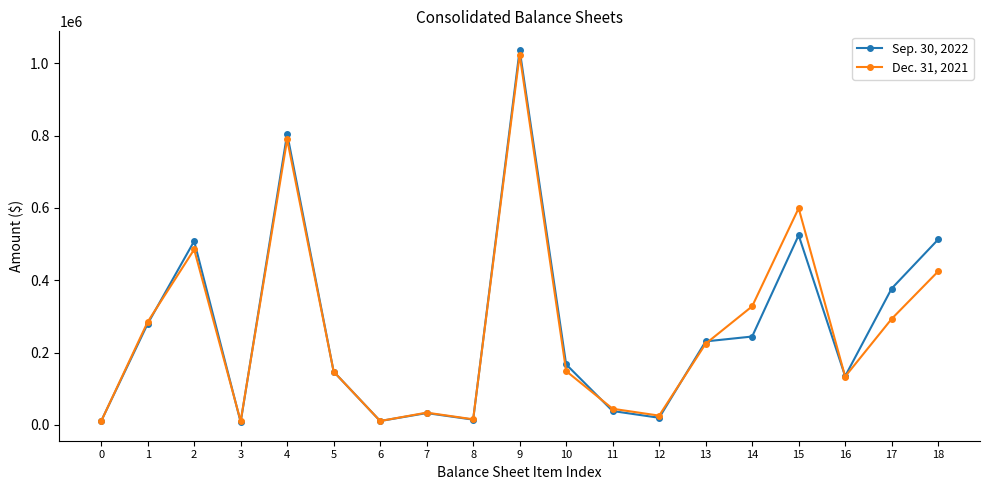

Does the chart have visible grid lines?

No